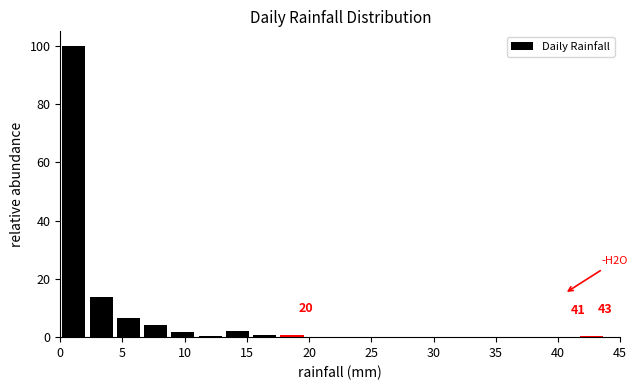

Over which range of the x-axis is the bar tallest?

0.0 to 2.0